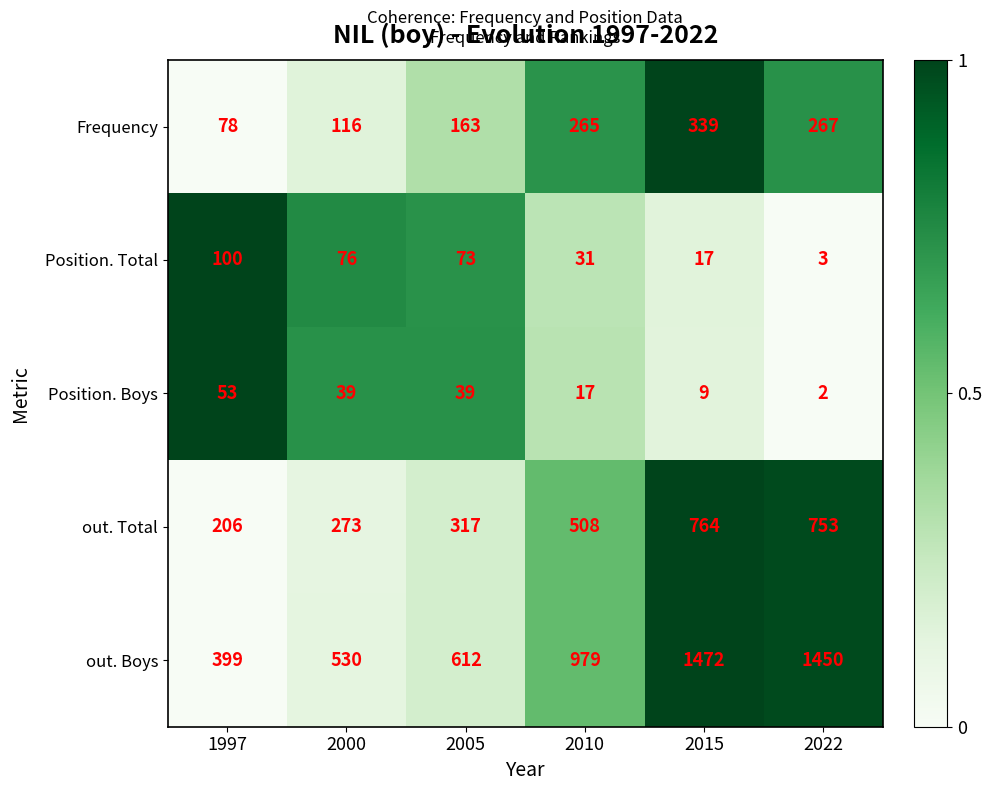

What is the sum of all Position. Boys values?

159